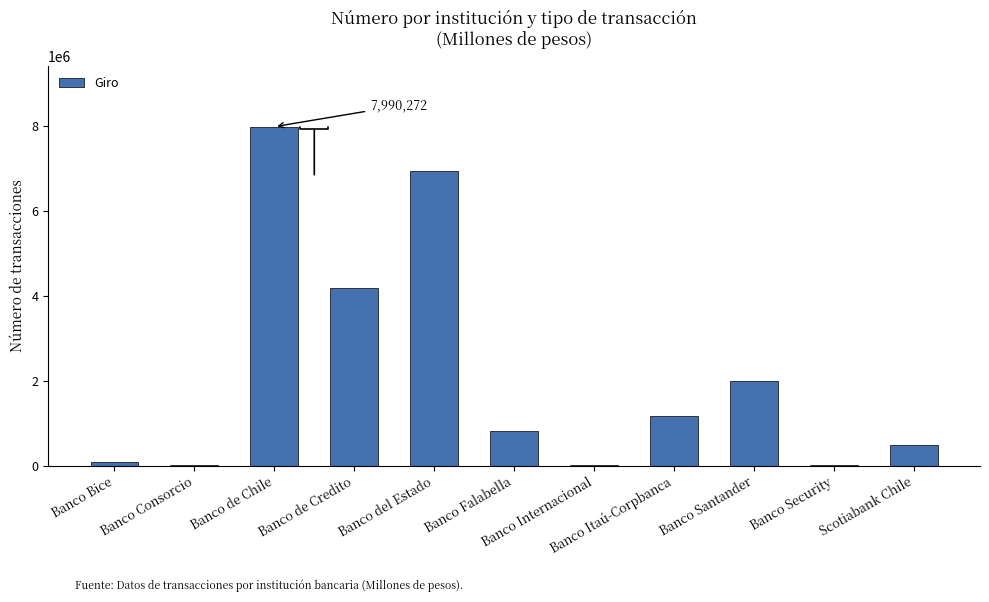

Count the number of data series in this chart.

1